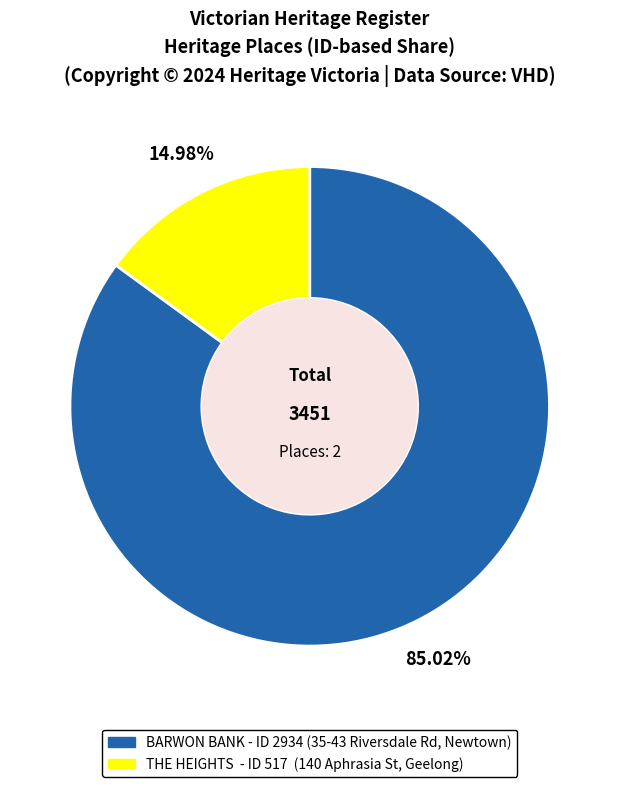

Is there any slice that represents more than half of the pie?

Yes